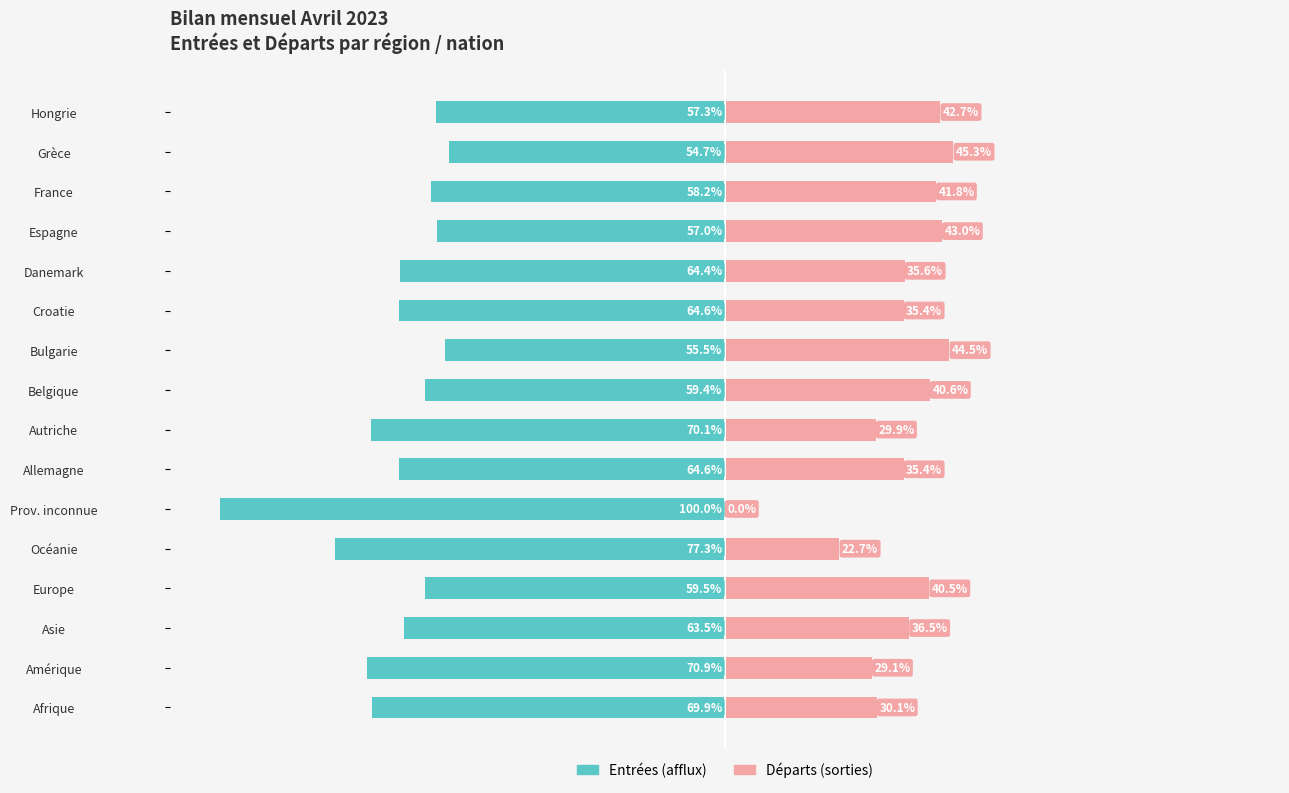

Which series has the largest range (max minus min)?

Entrées (afflux)